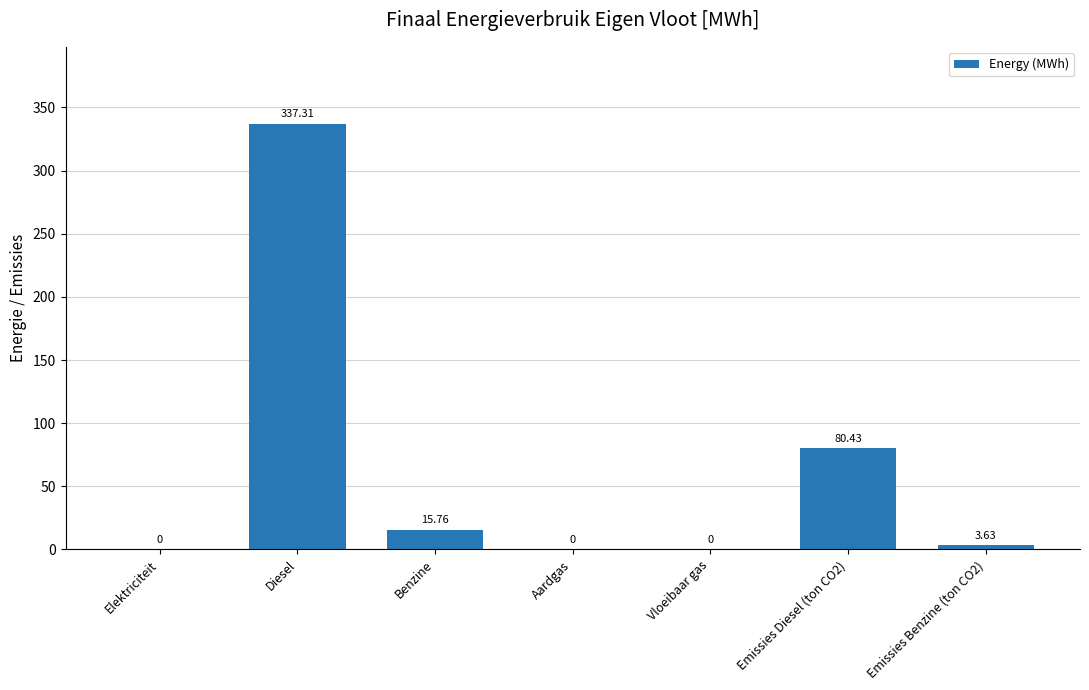

Which has a higher value, Emissies Diesel (ton CO2) or Benzine?

Emissies Diesel (ton CO2)